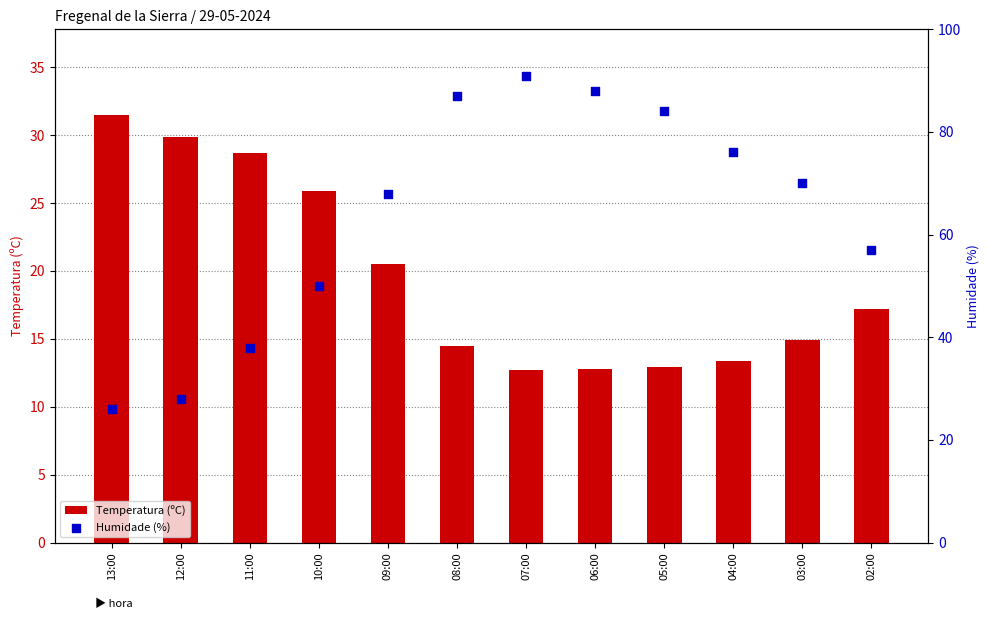

Which series has the largest total across all categories?

Humidade (%)